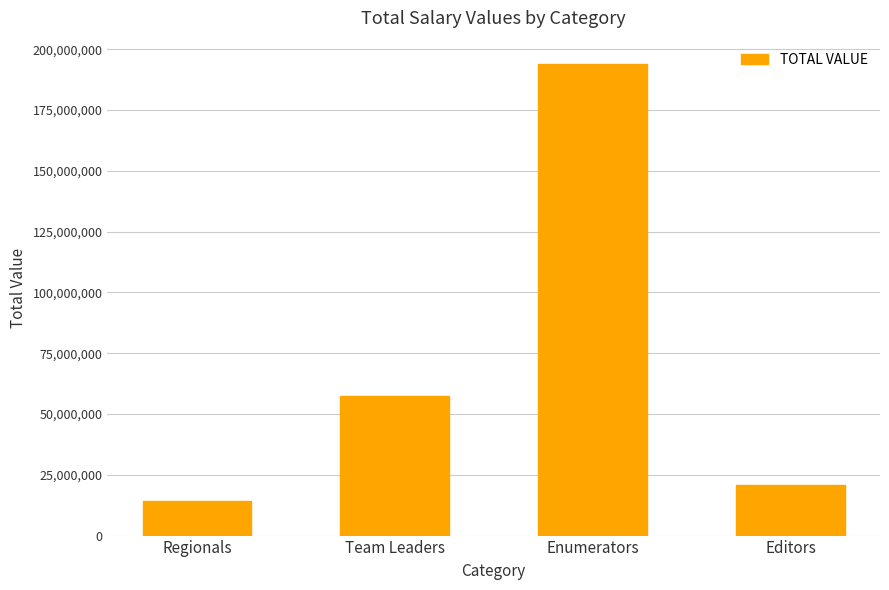

Reading left to right, extract all data points from this chart.

14366440	57293544	193822928	20834016